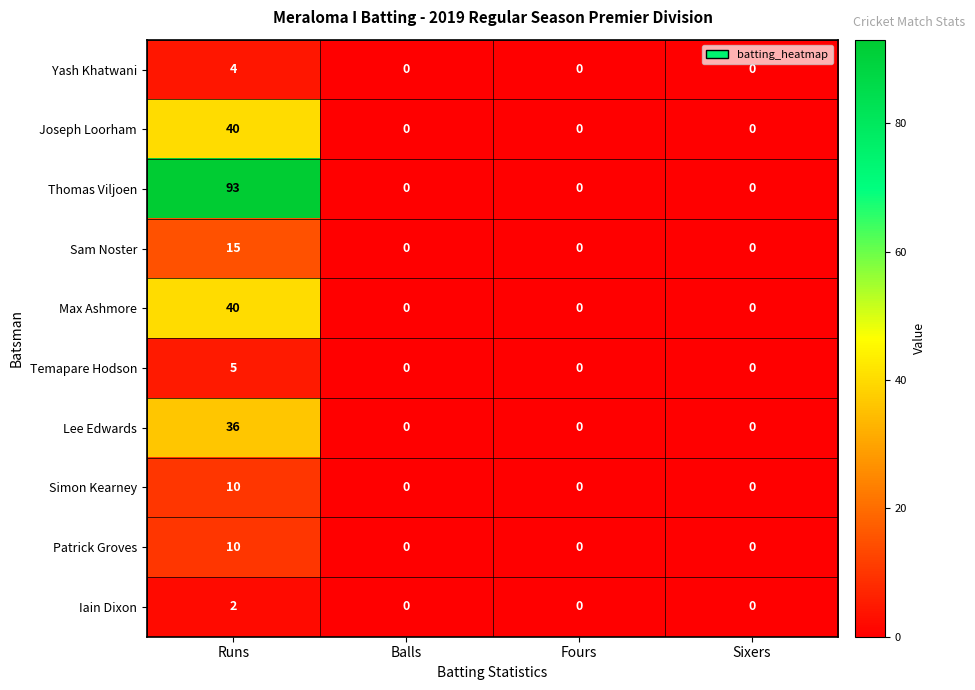

The value of Max Ashmore at Runs is 26. True or false?

False